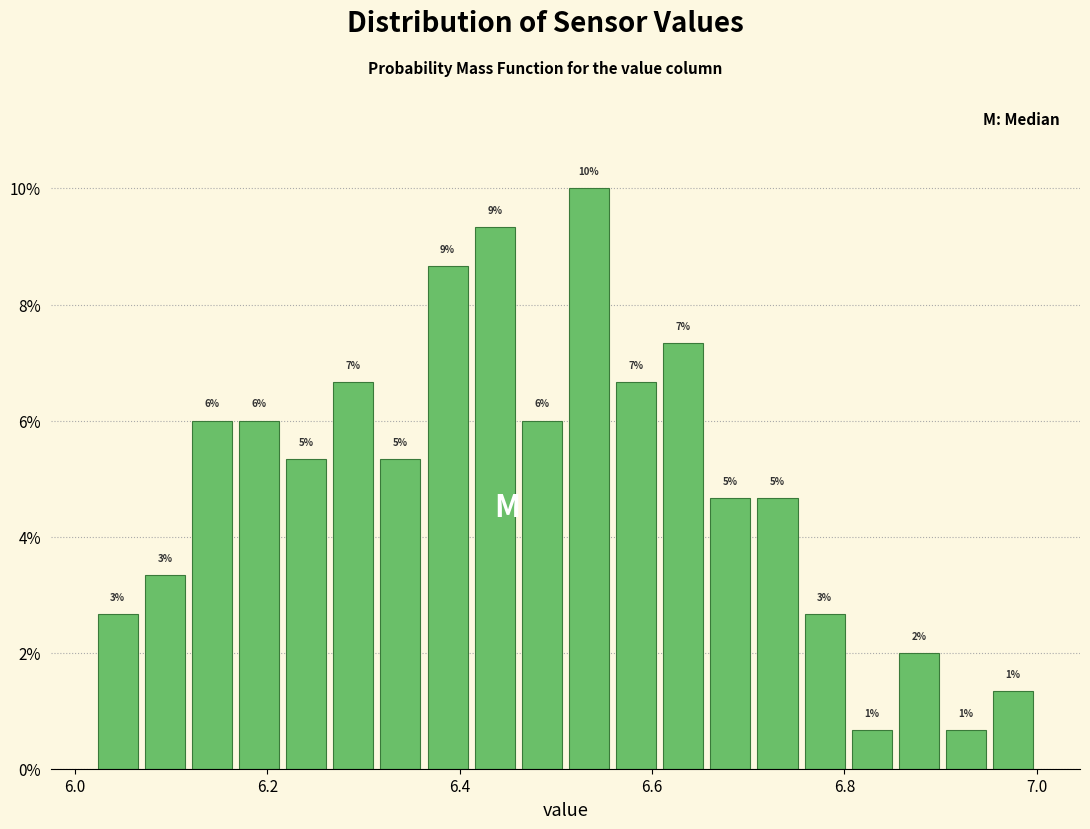

Read against the x-axis, roughly where is the centre of the tallest bar?

6.54